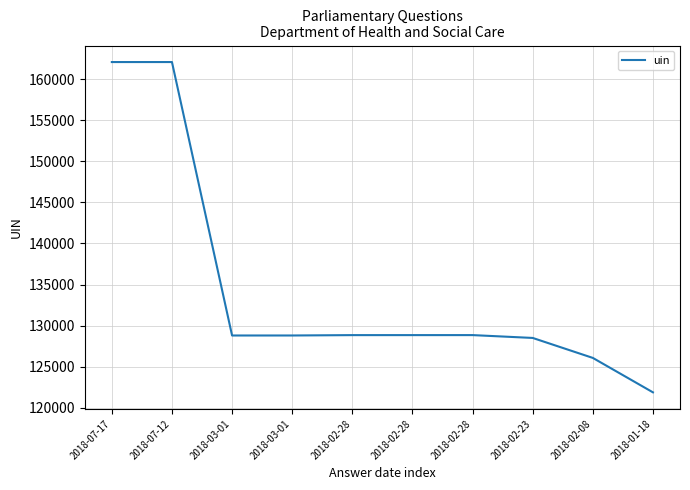

True or false: there are more than 0 points higher than both neighbors.

True